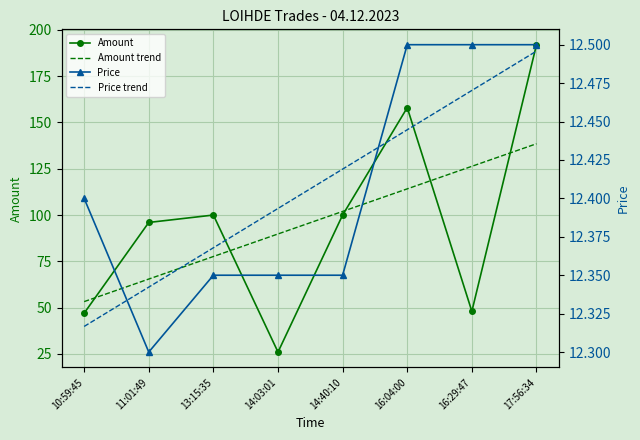

Which series has the widest spread of values?

Amount